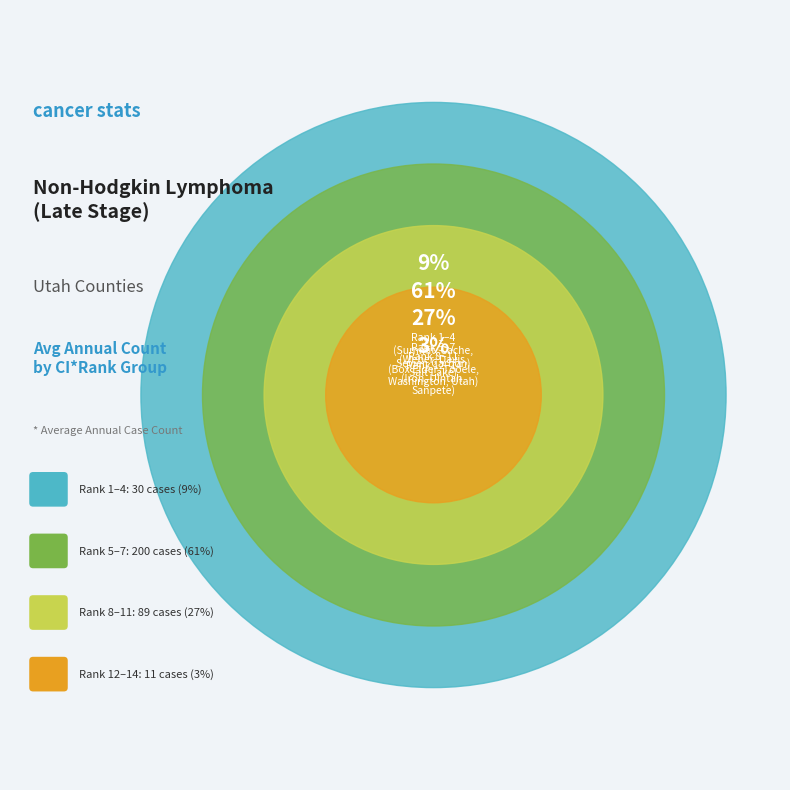

Is it true that Cache County is 5% of the pie?

True